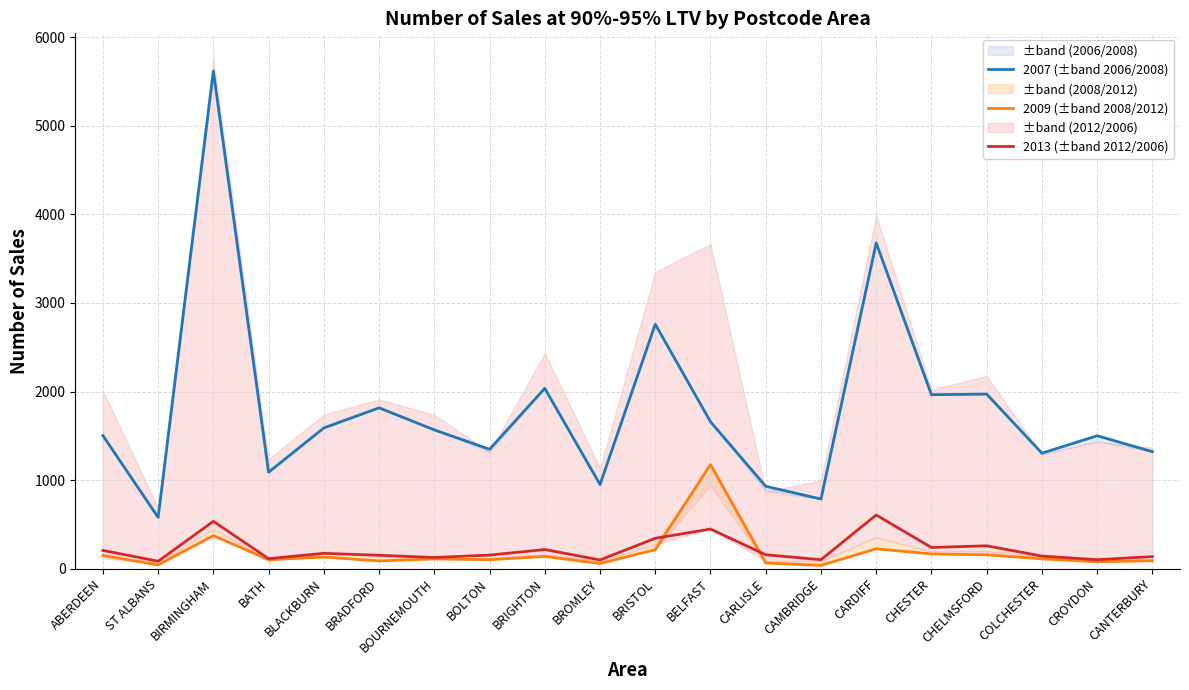

Rank the series by their maximum value, from highest to lowest.

2007 (±band 2006/2008), 2009 (±band 2008/2012), 2013 (±band 2012/2006)